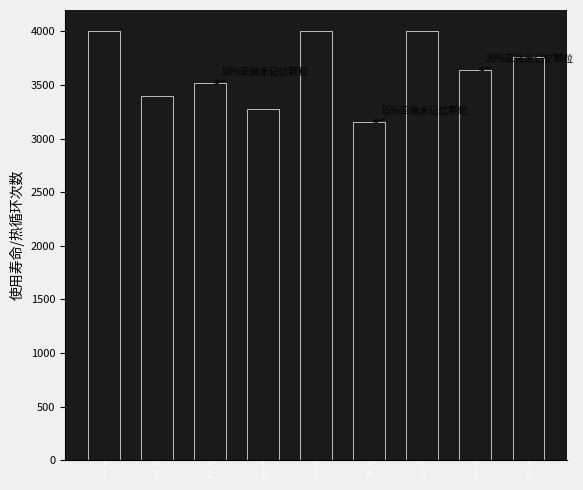

Reading right to left, transcribe all the data shown in this chart.

3757.6	3636.4	4000.0	3151.5	4000.0	3272.7	3515.2	3393.9	4000.0